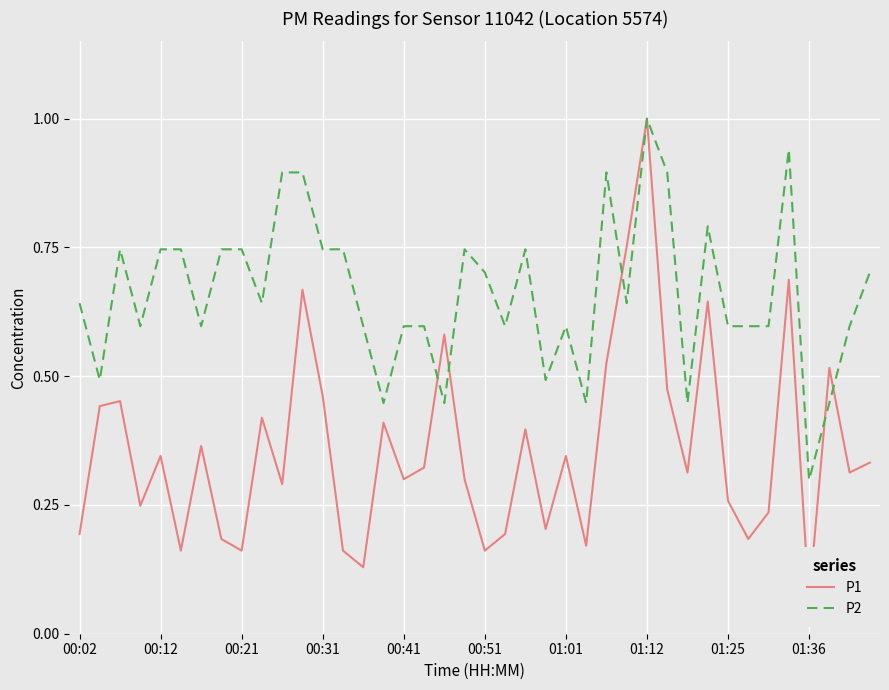

How many intersections are there between P1 and P2?

5